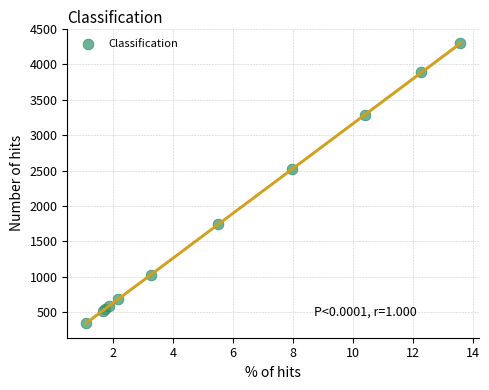

What Y value in the scatter plot is closest to 2320?

2521